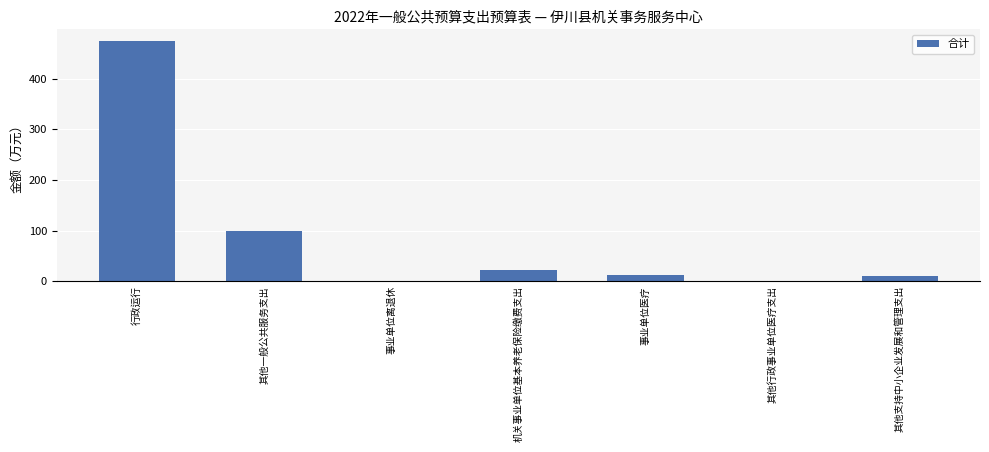

The chart shows a value of 22.1 at 机关事业单位基本养老保险缴费支出. True or false?

True